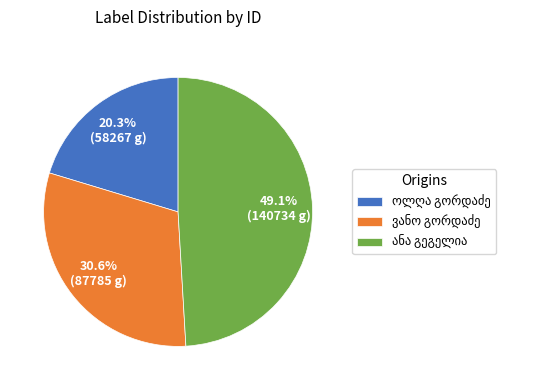

How many slices are in this pie chart?

3